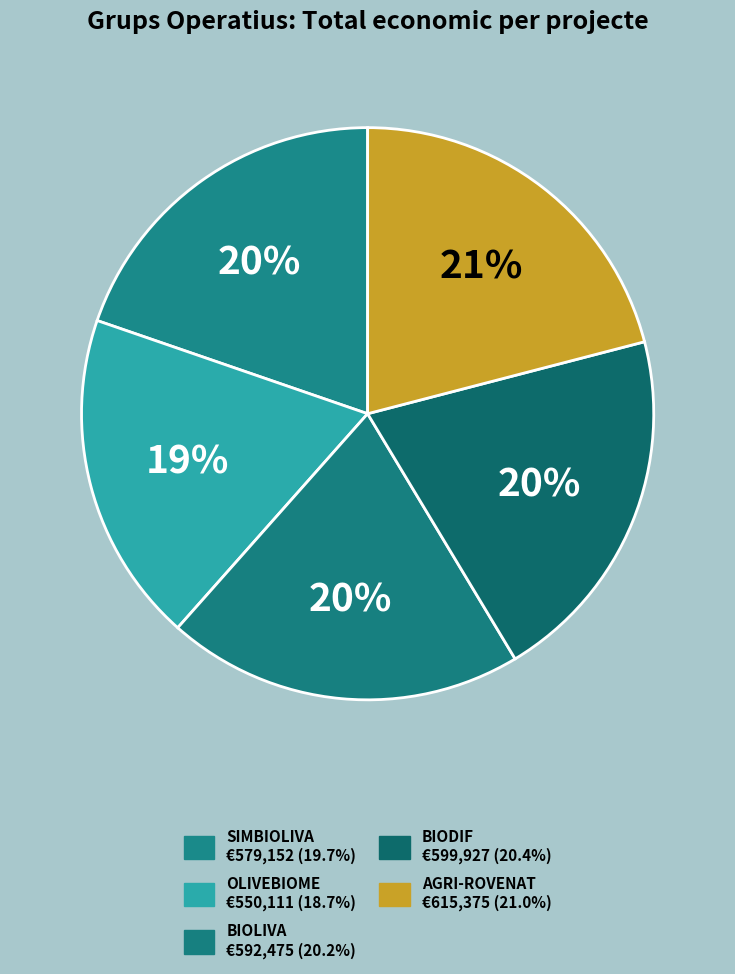

Count the number of slices in the pie.

5